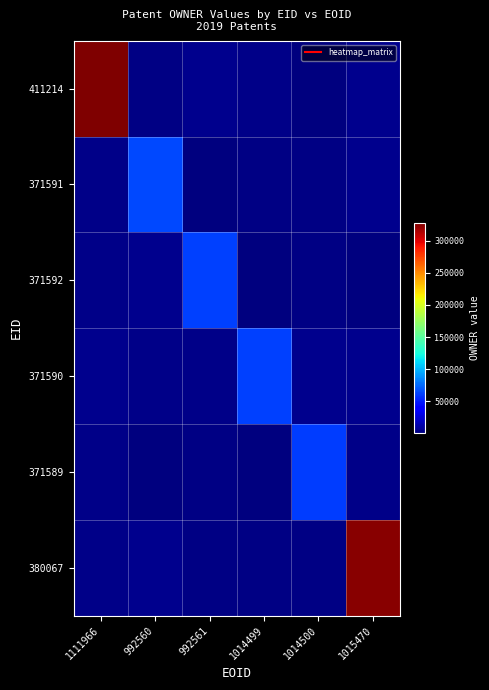

Reading left to right, extract all data points from this chart.

411214: 1111966=327682.8	992560=2194.4	992561=4293.0	1014499=3486.8	1014500=470.9	1015470=4878.1
371591: 1111966=3805.7	992560=64268.3	992561=640.6	1014499=2251.9	1014500=1854.0	1015470=4633.8
371592: 1111966=3219.3	992560=4113.8	992561=62555.1	1014499=1136.2	1014500=2772.9	1015470=319.1
371590: 1111966=4138.2	992560=3158.3	992561=3790.4	1014499=62110.6	1014500=4853.5	1015470=4465.6
371589: 1111966=3891.9	992560=973.2	992561=2333.6	1014499=219.0	1014500=61109.4	1015470=3415.2
380067: 1111966=3723.8	992560=4837.5	992561=1629.1	1014499=1852.3	1014500=2347.8	1015470=324760.4